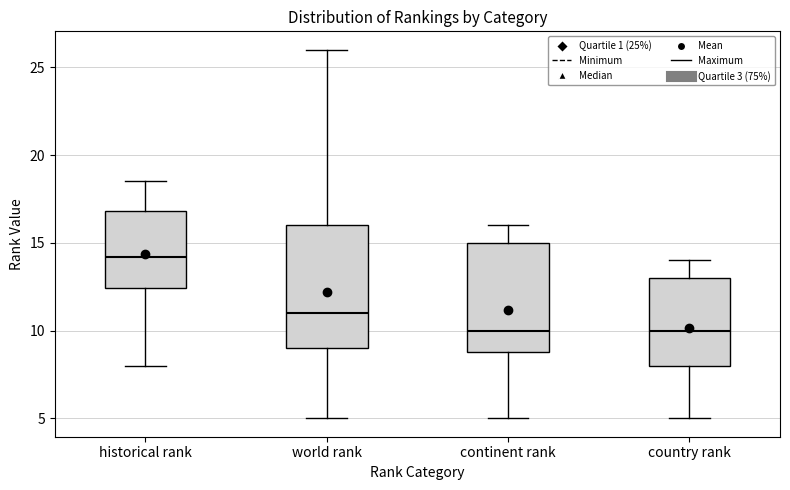

Reading left to right, transcribe this box plot: for each box, give where its median line is, the range the box spans, and where its two whiskers end, as read against the y-axis. The values are not printed on the chart, so give them approximately, as read against the axis.

historical rank: median 14.0, box 12.5 to 17.0, whiskers 8.0 to 18.5
world rank: median 11.0, box 9.0 to 16.0, whiskers 5.0 to 26.0
continent rank: median 10.0, box 9.0 to 15.0, whiskers 5.0 to 16.0
country rank: median 10.0, box 8.0 to 13.0, whiskers 5.0 to 14.0